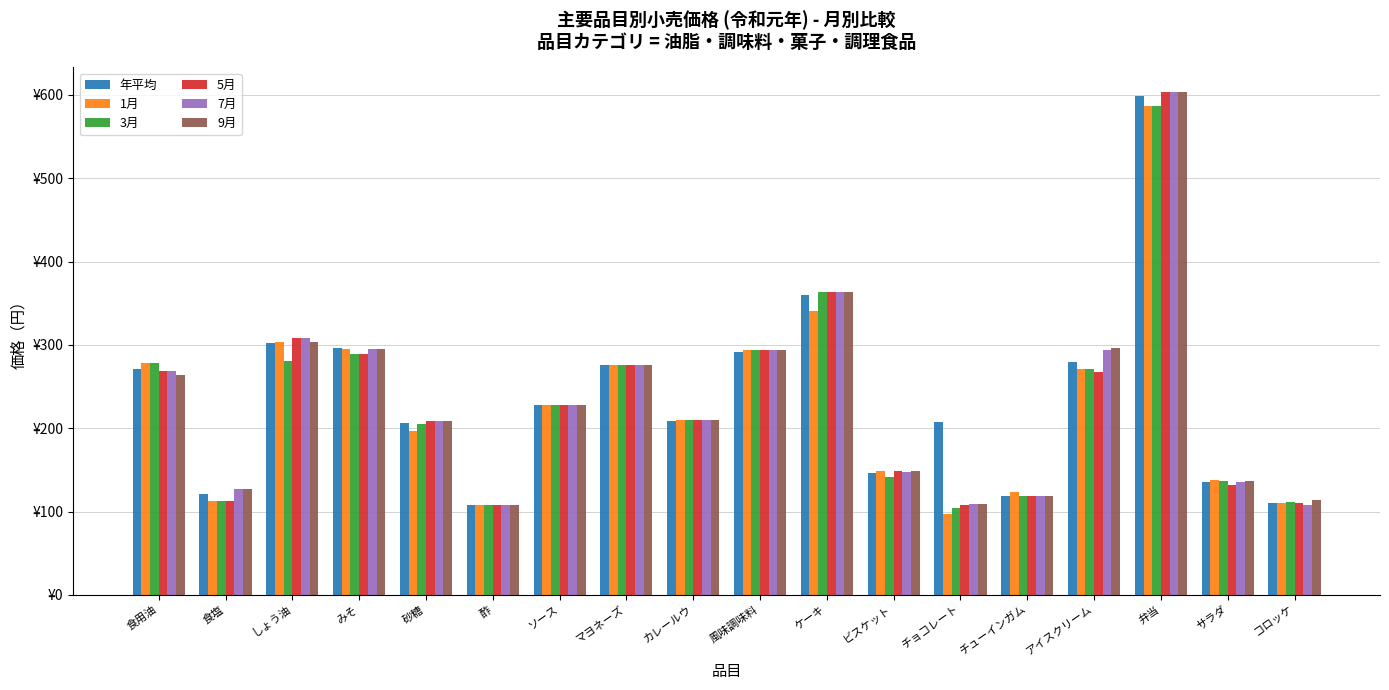

At which label is 3月 closest to 345?

ケーキ